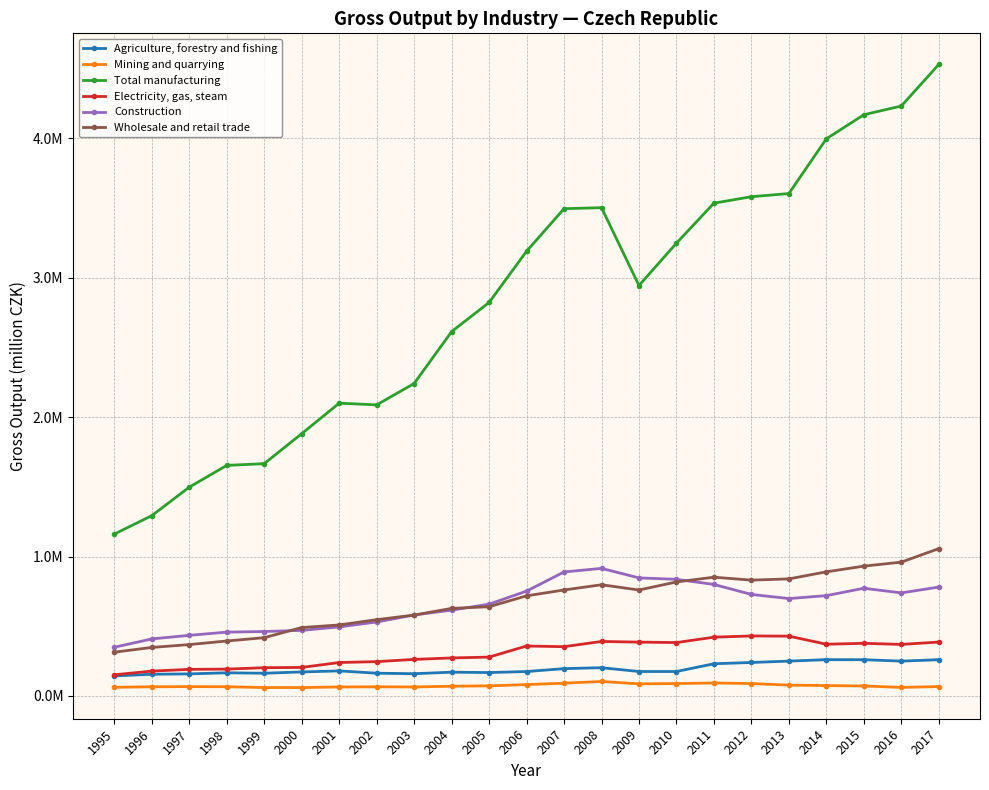

At 2003, list the series in order from largest to smallest.

Total manufacturing, Construction, Wholesale and retail trade, Electricity, gas, steam, Agriculture, forestry and fishing, Mining and quarrying